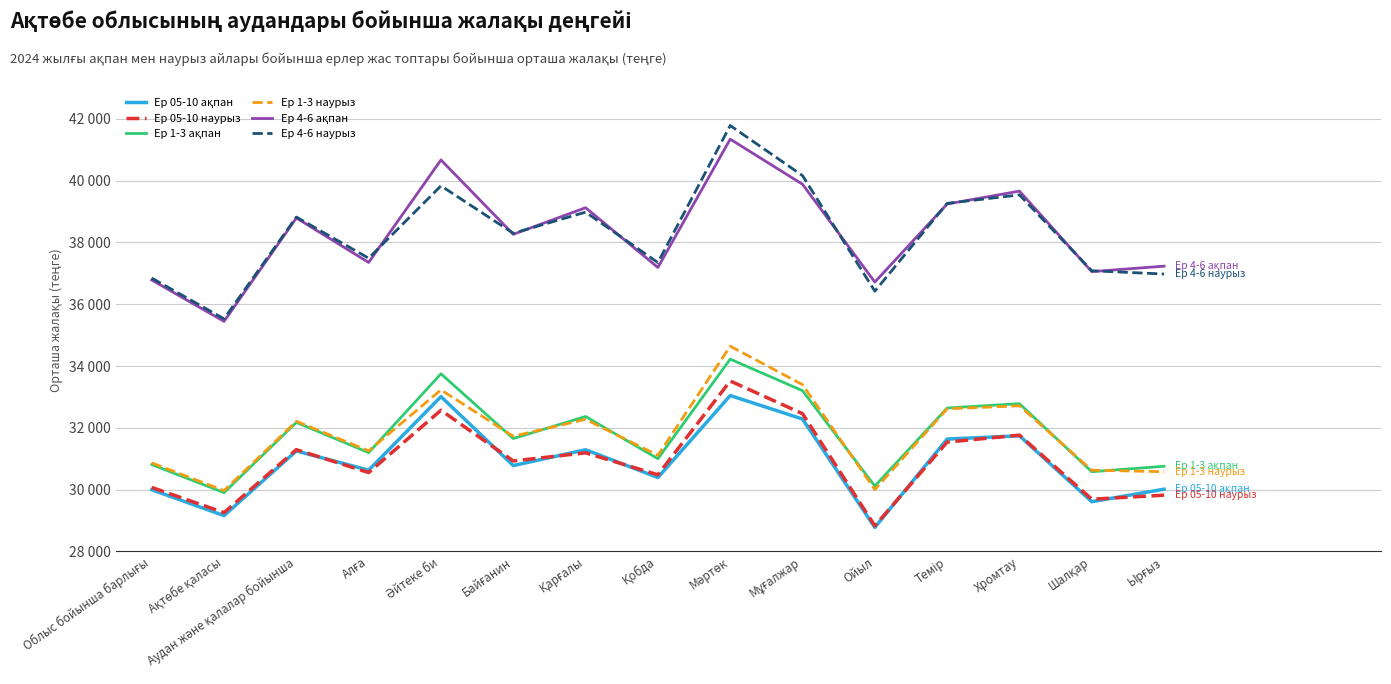

Rank the series at Әйтеке би from lowest to highest value.

Ер 05-10 наурыз, Ер 05-10 ақпан, Ер 1-3 наурыз, Ер 1-3 ақпан, Ер 4-6 наурыз, Ер 4-6 ақпан